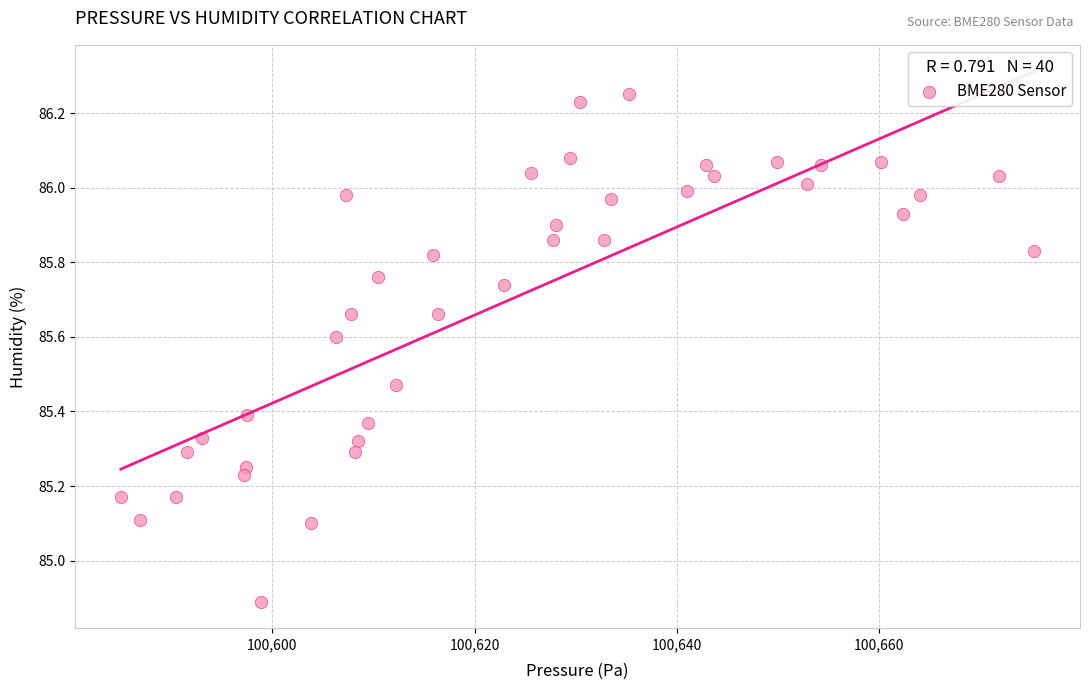

What is the range of X values (max minus min)?

90.3